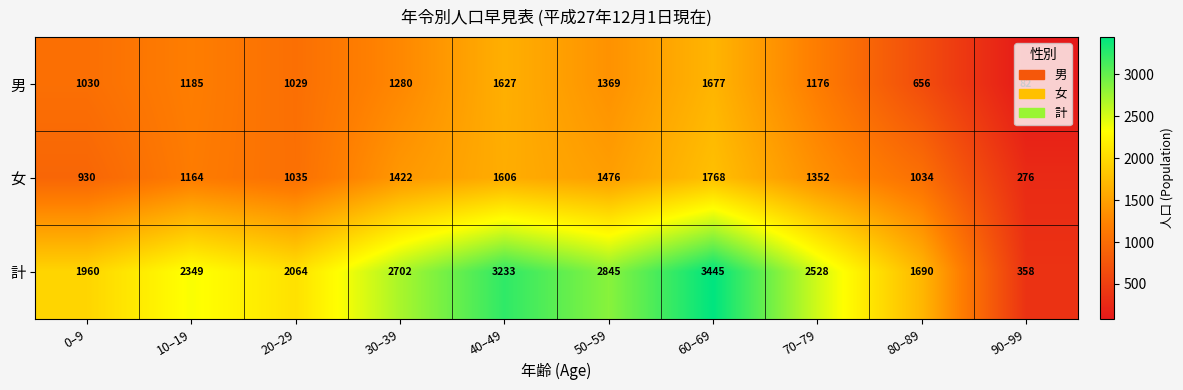

Count the number of data series in this chart.

3